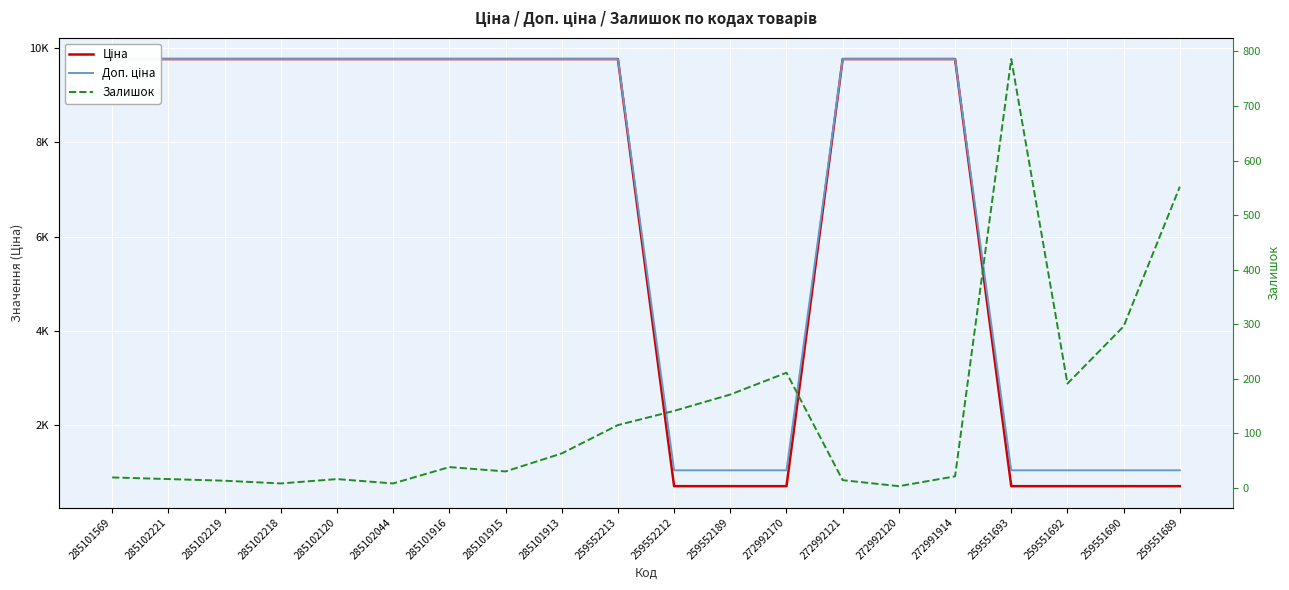

At which label is Залишок closest to 394?

259551690